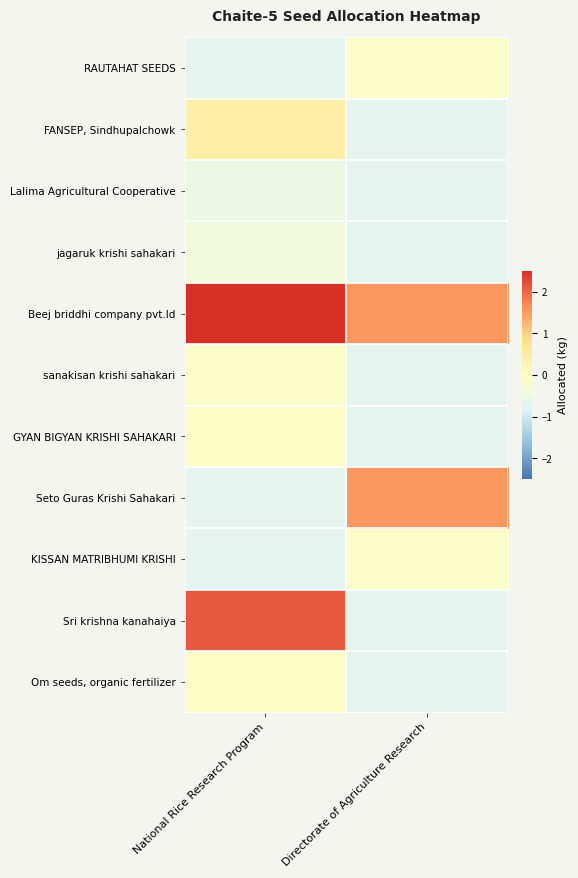

At Directorate of Agriculture Research, list the series in order from largest to smallest.

Beej briddhi company pvt.ld, Seto Guras Krishi Sahakari, RAUTAHAT SEEDS, KISSAN MATRIBHUMI KRISHI, FANSEP, Sindhupalchowk, Lalima Agricultural Cooperative, jagaruk krishi sahakari, sanakisan krishi sahakari, GYAN BIGYAN KRISHI SAHAKARI, Sri krishna kanahaiya, Om seeds, organic fertilizer